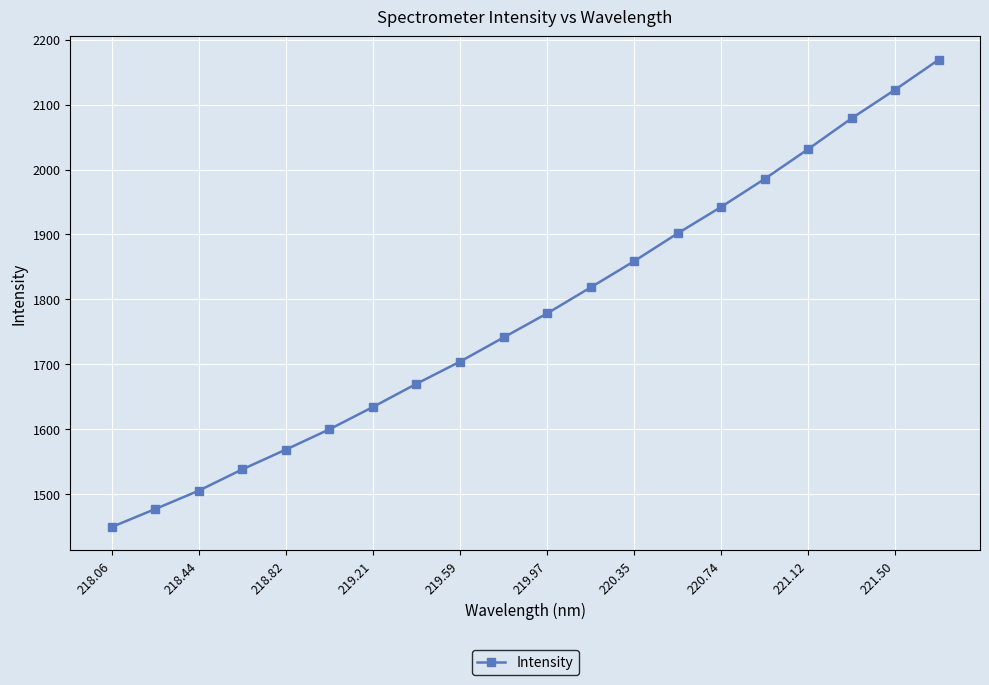

What is the value of the 2nd point from the left?

1476.8